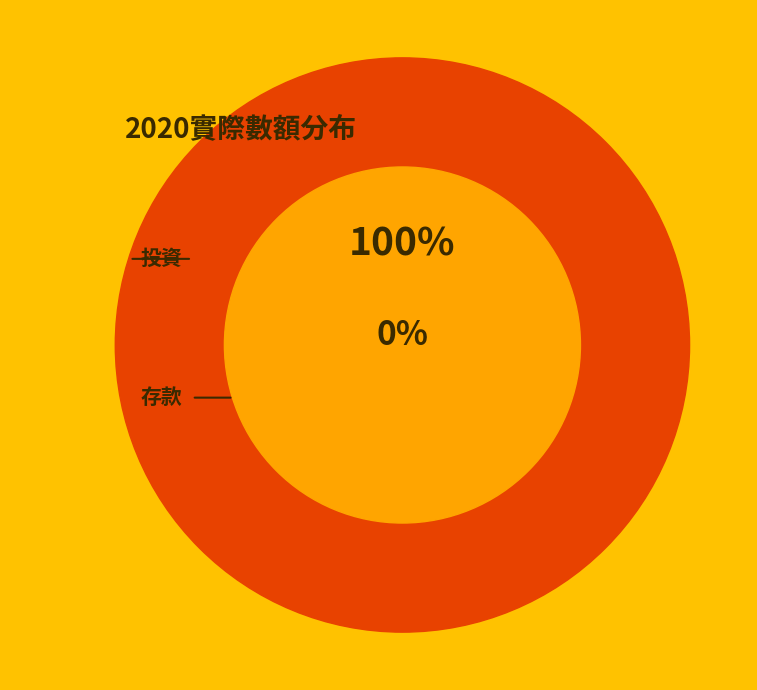

Does 存款 represent more than half of the total?

No